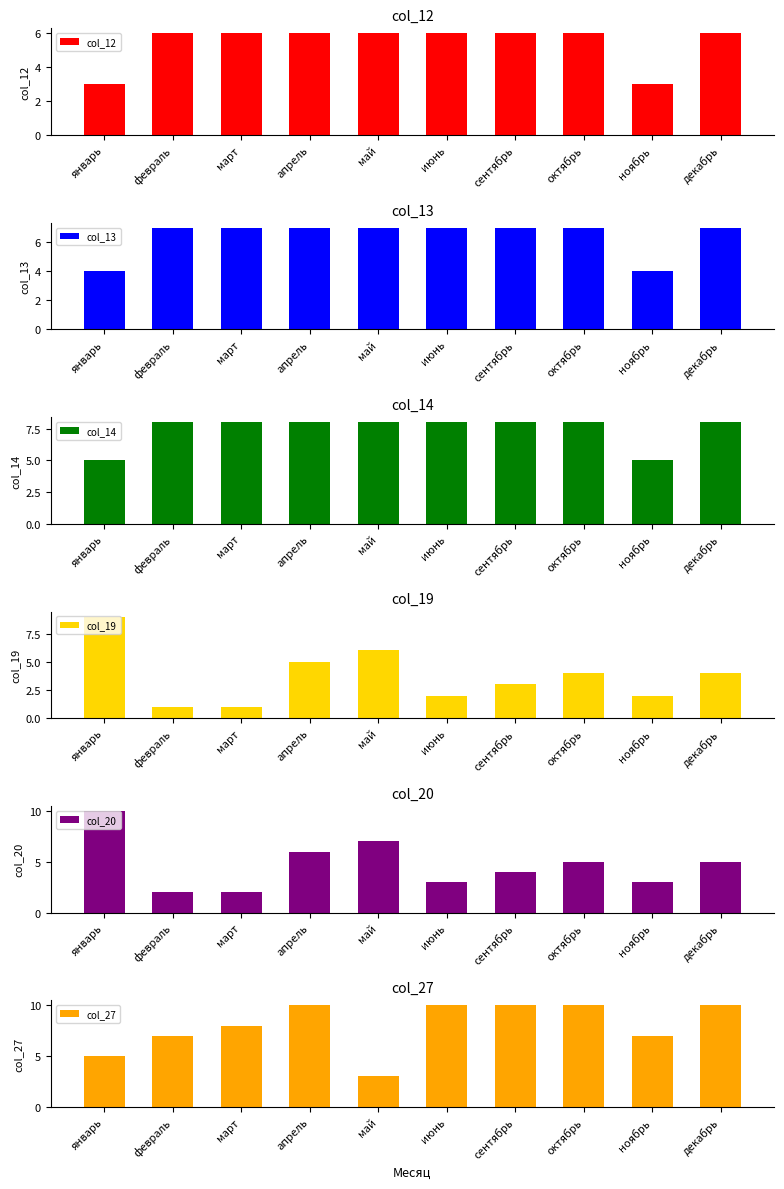

Reading left to right, transcribe all the data shown in this chart.

col_12: январь=3	февраль=6	март=6	апрель=6	май=6	июнь=6	сентябрь=6	октябрь=6	ноябрь=3	декабрь=6
col_13: январь=4	февраль=7	март=7	апрель=7	май=7	июнь=7	сентябрь=7	октябрь=7	ноябрь=4	декабрь=7
col_14: январь=5	февраль=8	март=8	апрель=8	май=8	июнь=8	сентябрь=8	октябрь=8	ноябрь=5	декабрь=8
col_19: январь=9	февраль=1	март=1	апрель=5	май=6	июнь=2	сентябрь=3	октябрь=4	ноябрь=2	декабрь=4
col_20: январь=10	февраль=2	март=2	апрель=6	май=7	июнь=3	сентябрь=4	октябрь=5	ноябрь=3	декабрь=5
col_27: январь=5	февраль=7	март=8	апрель=10	май=3	июнь=10	сентябрь=10	октябрь=10	ноябрь=7	декабрь=10